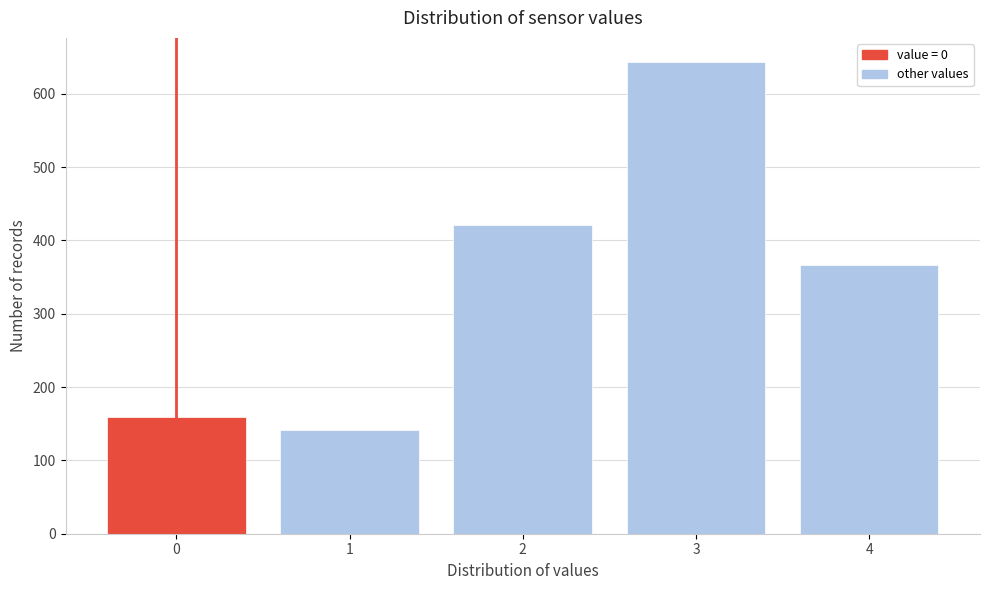

Reading left to right, what are all the values shown in this chart?

0=159	1=141	2=421	3=644	4=366